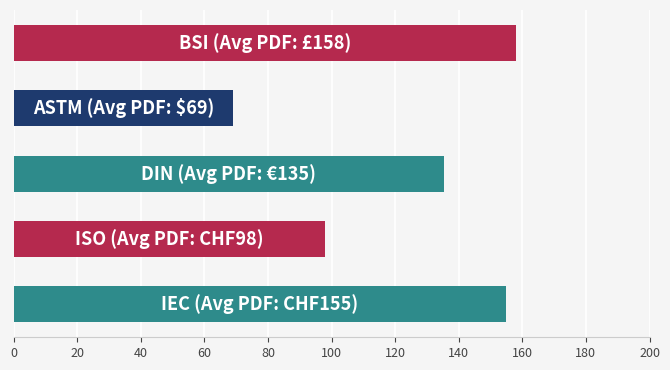

What is the difference between the maximum and minimum values?

89.0